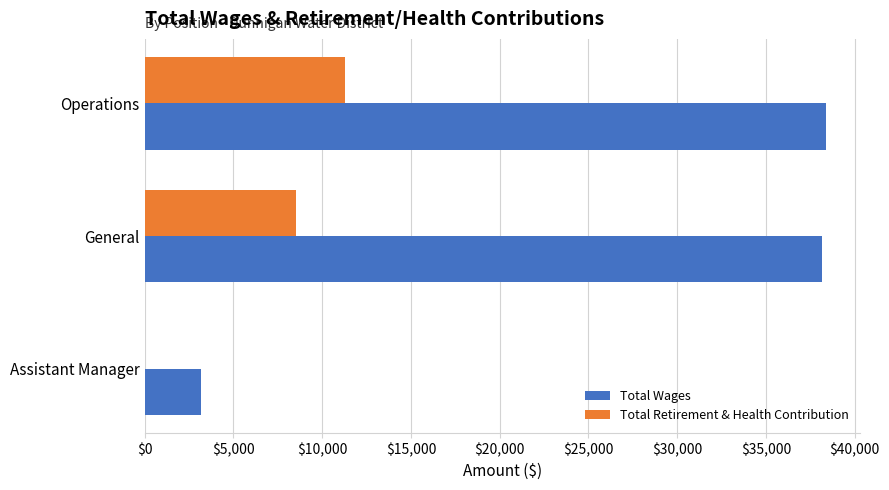

What is the greatest value displayed?

38398